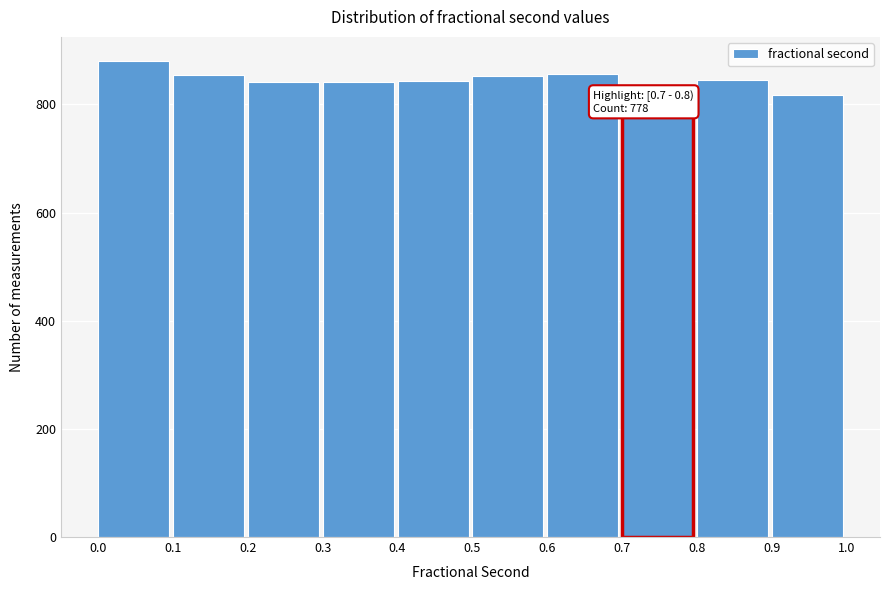

Over which range of the x-axis is the bar tallest?

0.0 to 0.1